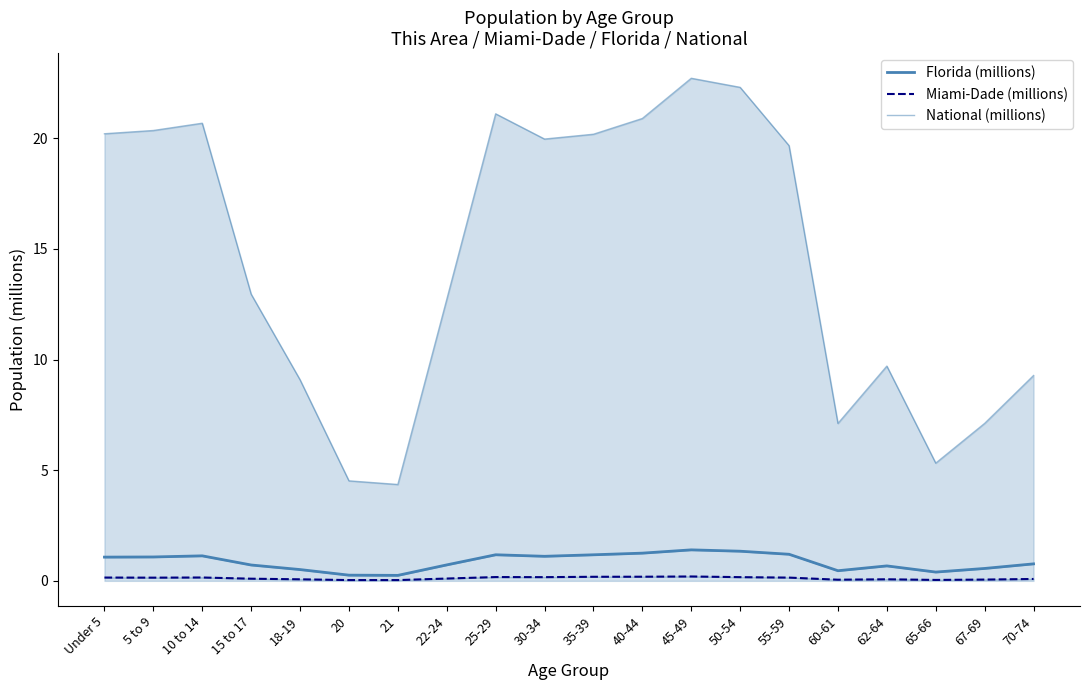

Reading right to left, extract all data points from this chart.

Florida (millions): 0.8	0.6	0.4	0.7	0.5	1.2	1.3	1.4	1.3	1.2	1.1	1.2	0.7	0.2	0.3	0.5	0.7	1.1	1.1	1.1
Miami-Dade (millions): 0.1	0.1	0.0	0.1	0.1	0.1	0.2	0.2	0.2	0.2	0.2	0.2	0.1	0.0	0.0	0.1	0.1	0.2	0.1	0.1
National (millions): 9.3	7.1	5.3	9.7	7.1	19.7	22.3	22.7	20.9	20.2	20.0	21.1	12.7	4.4	4.5	9.1	13.0	20.7	20.3	20.2